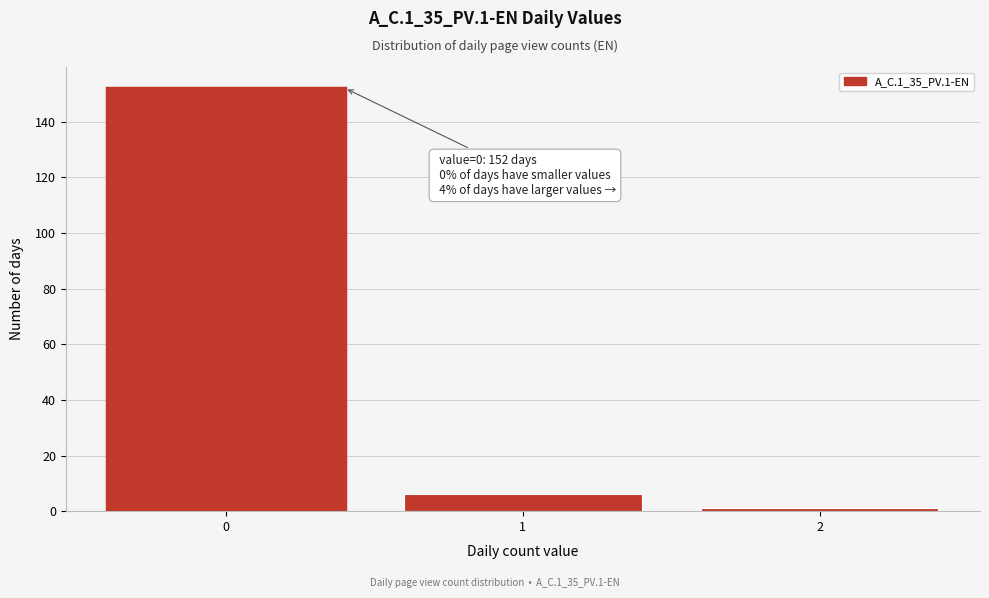

Which range on the x-axis has the tallest bar?

-0.5 to 0.5